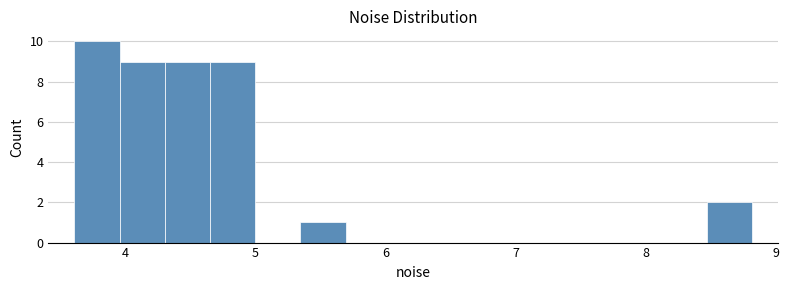

Read against the x-axis, roughly where is the centre of the tallest bar?

3.8